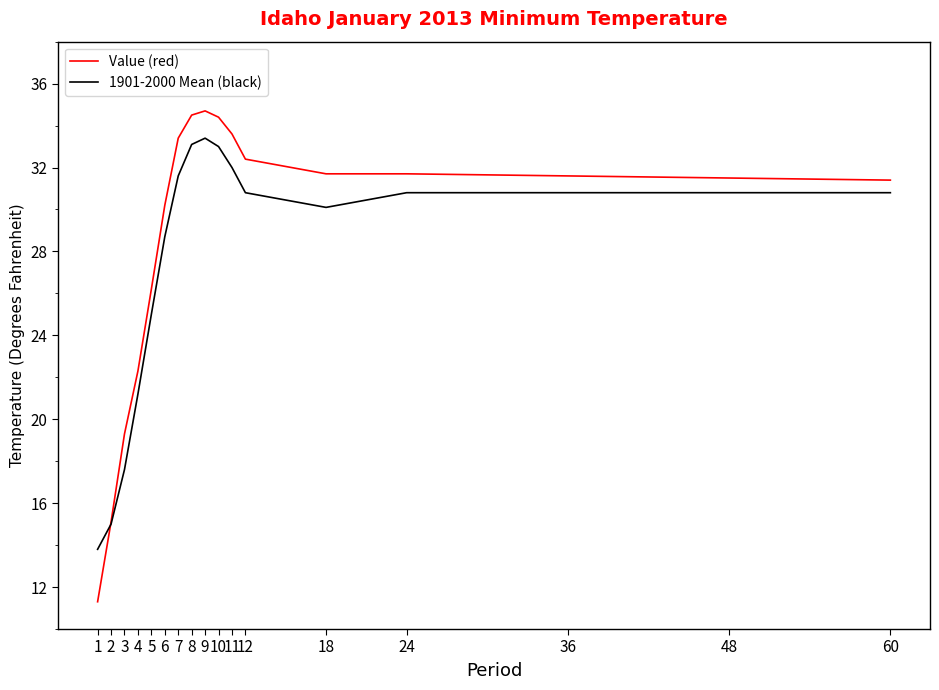

What is the total value across all series at 1?

25.1